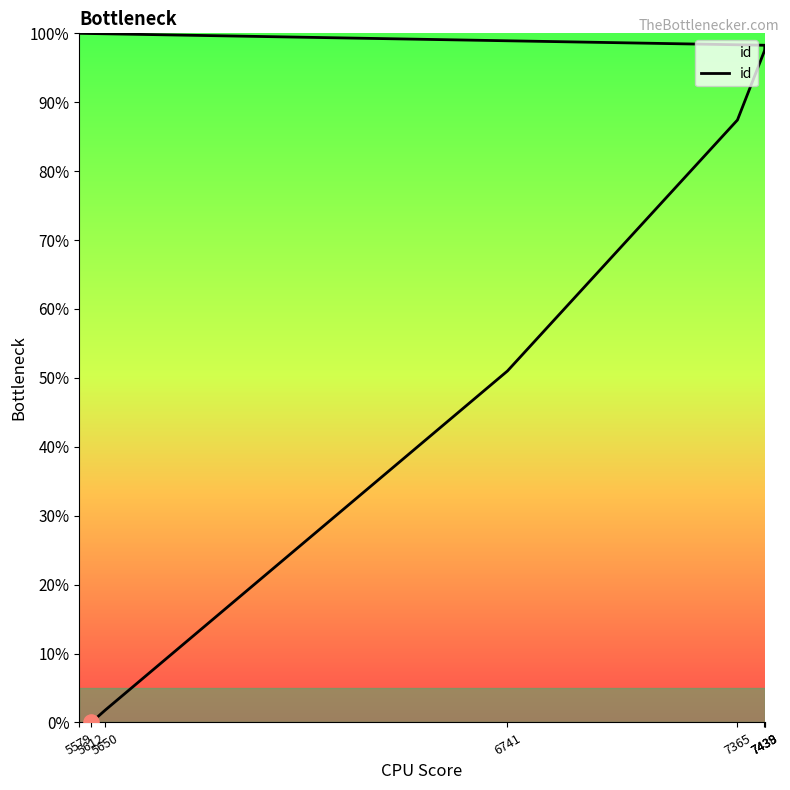

Approximately how many times larger is the value at 5579 compared to 7439?

1.0